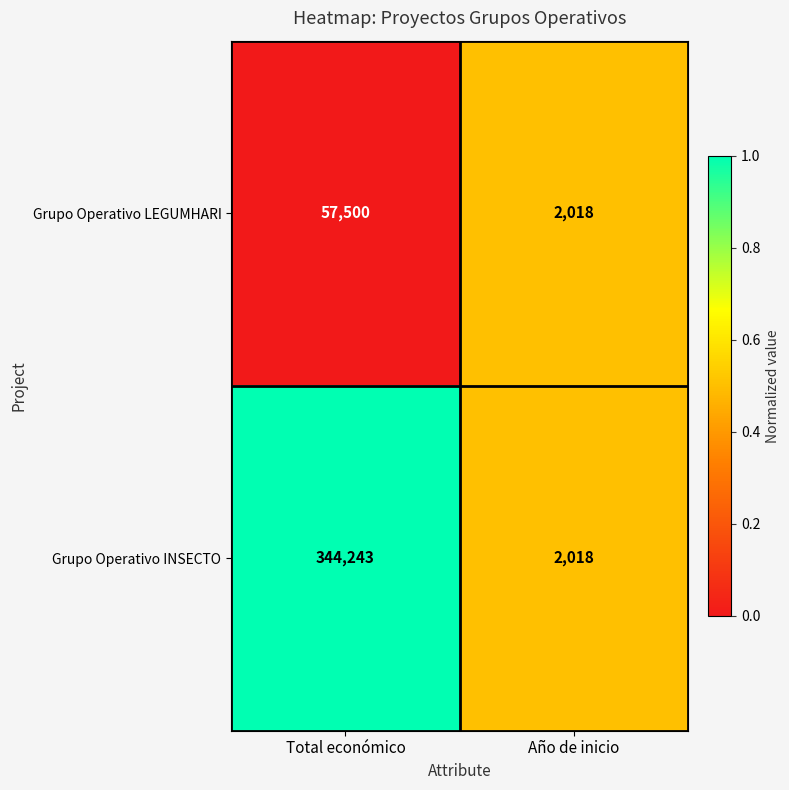

What is the difference between the maximum and minimum values in the Grupo Operativo INSECTO series?

342225